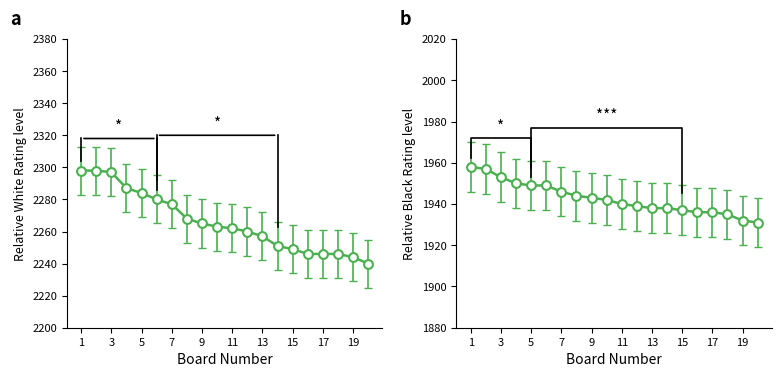

Which series contains the highest Y value?

White Rating